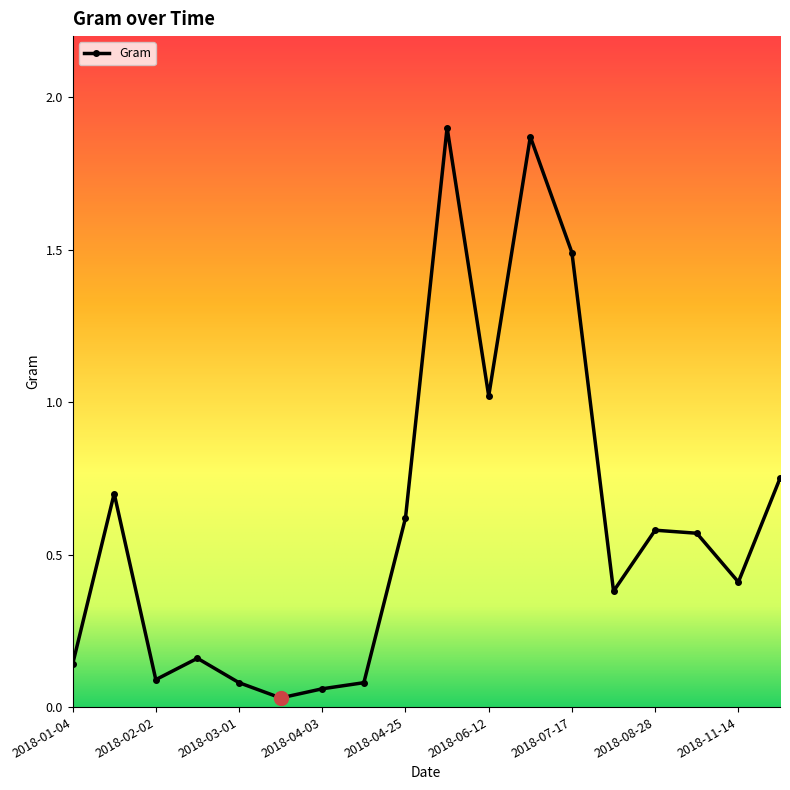

True or false: there are more than 1 points higher than both neighbors.

True